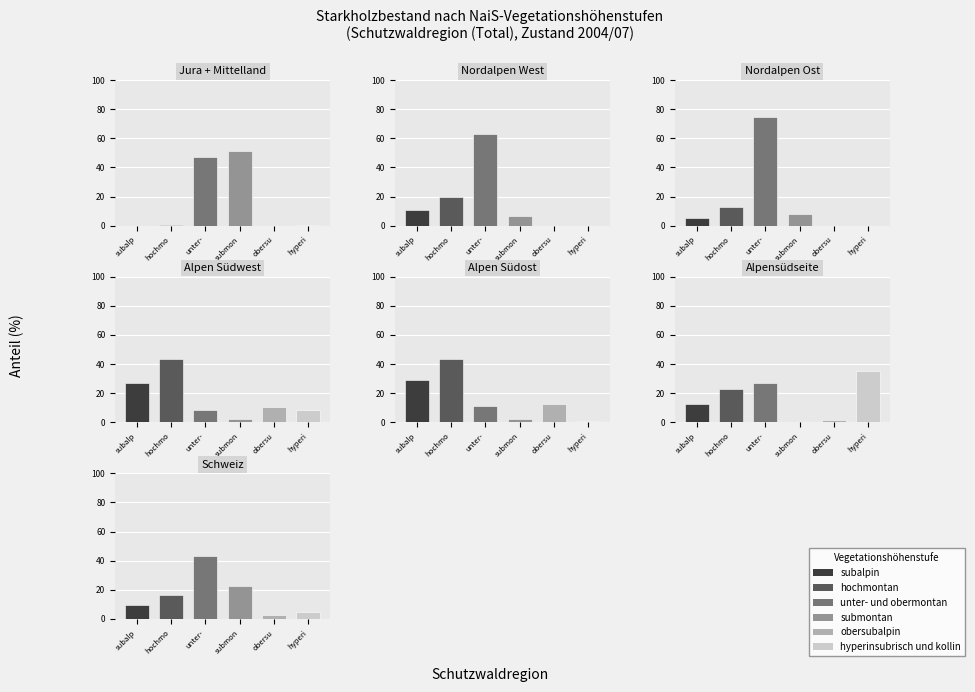

What is the greatest value displayed?

74.3